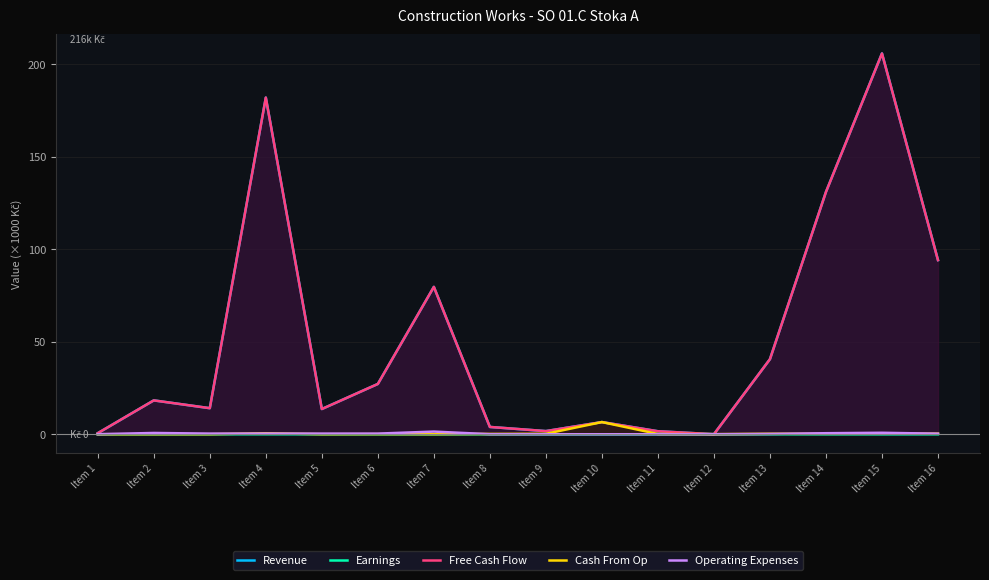

Which series has the largest total across all categories?

Revenue